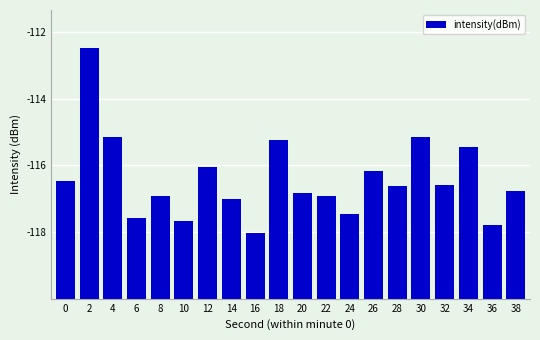

Are the bars horizontal?

No